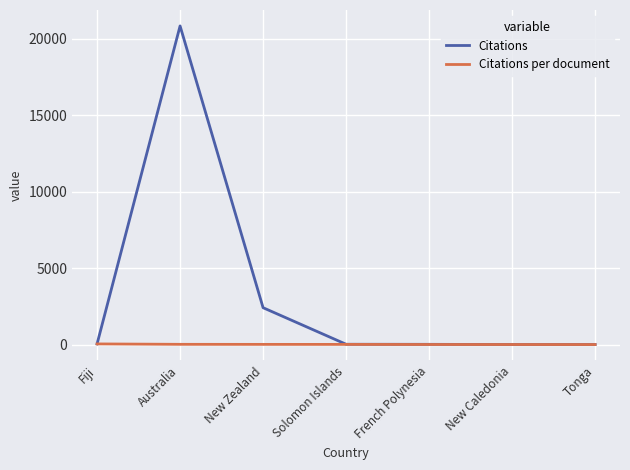

What position from the right is Fiji?

7